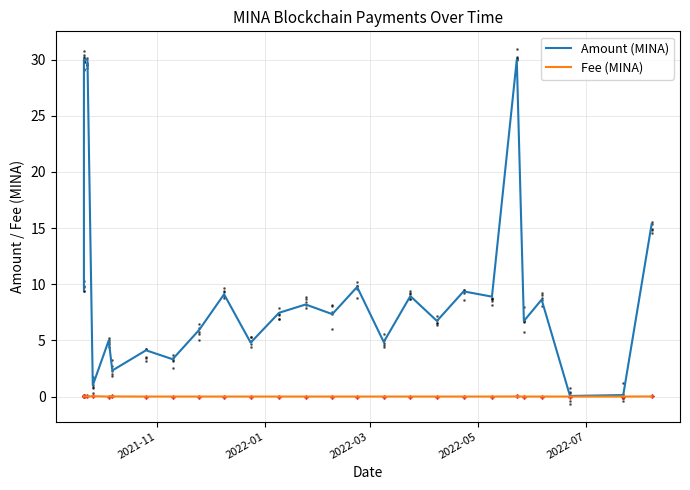

What are all the series names shown in the legend?

Amount (MINA), Fee (MINA)